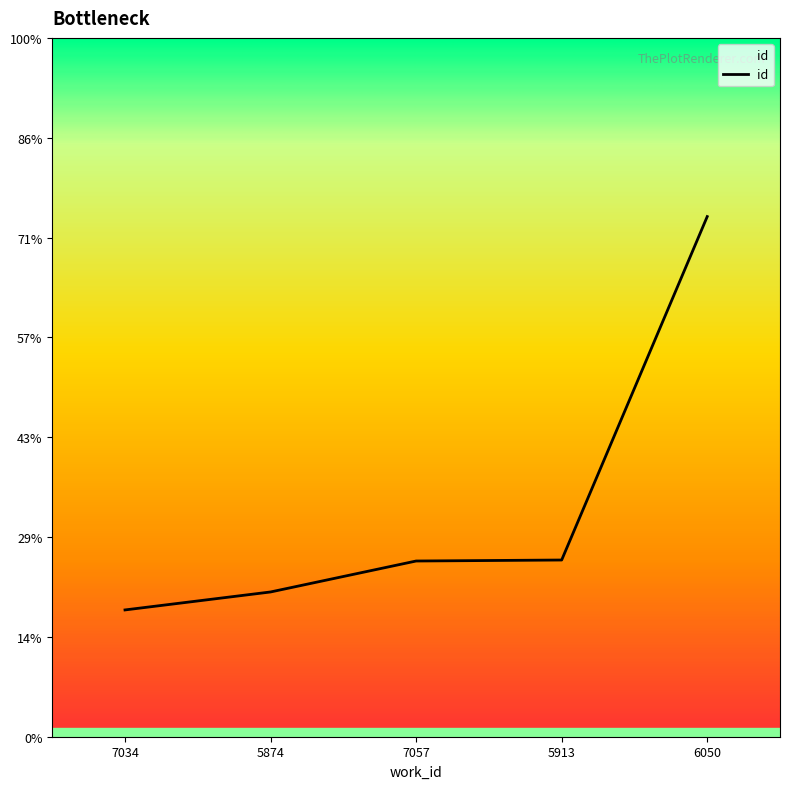

Does the chart display data point markers on the line(s)?

No